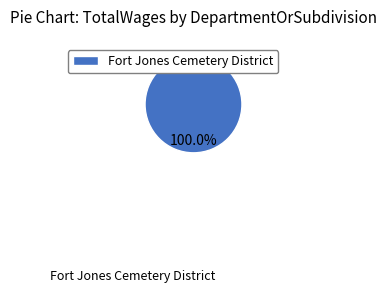

Which category accounts for the majority?

Fort Jones Cemetery District